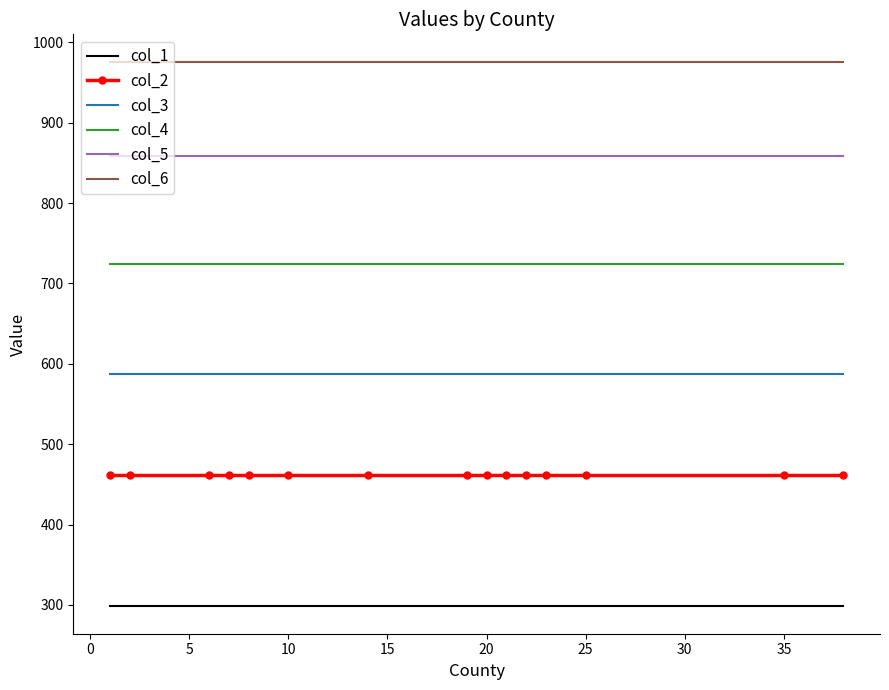

Rank the series by their average value, from highest to lowest.

col_6, col_5, col_4, col_3, col_2, col_1